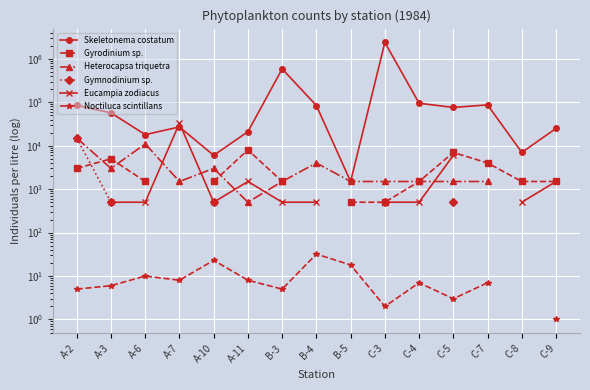

Read the Gyrodinium sp. value at A-10.

1500.0